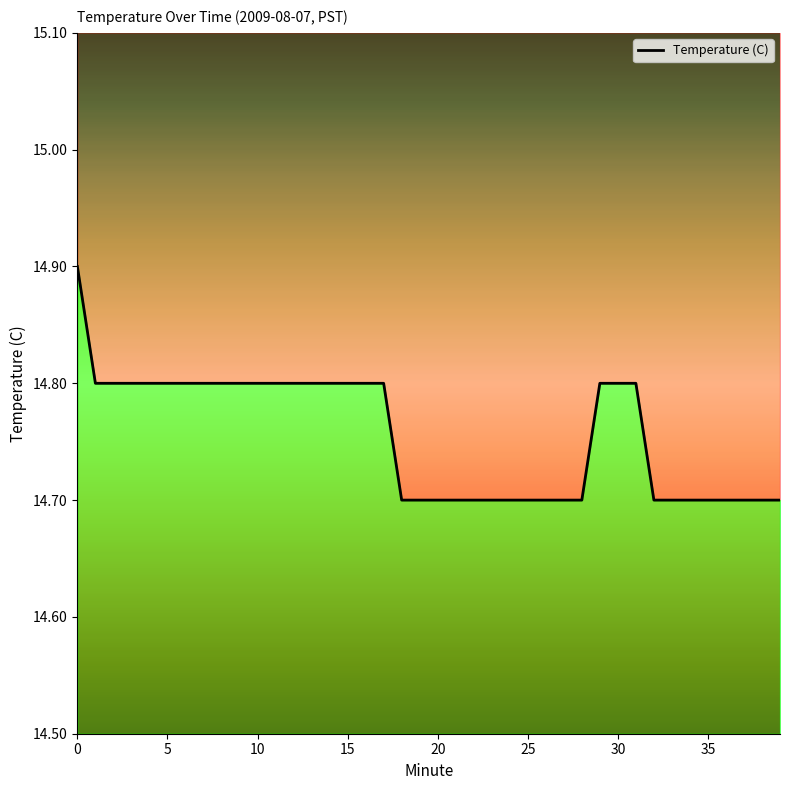

At which label is the value closest to 14?

18